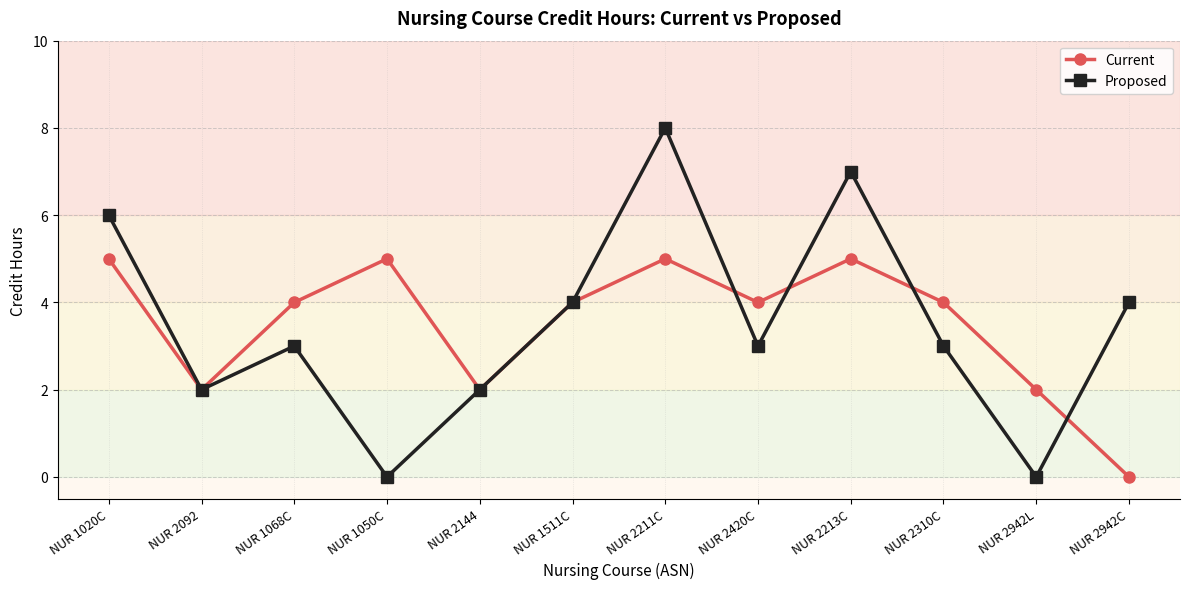

What position from the right is NUR 1020C?

12